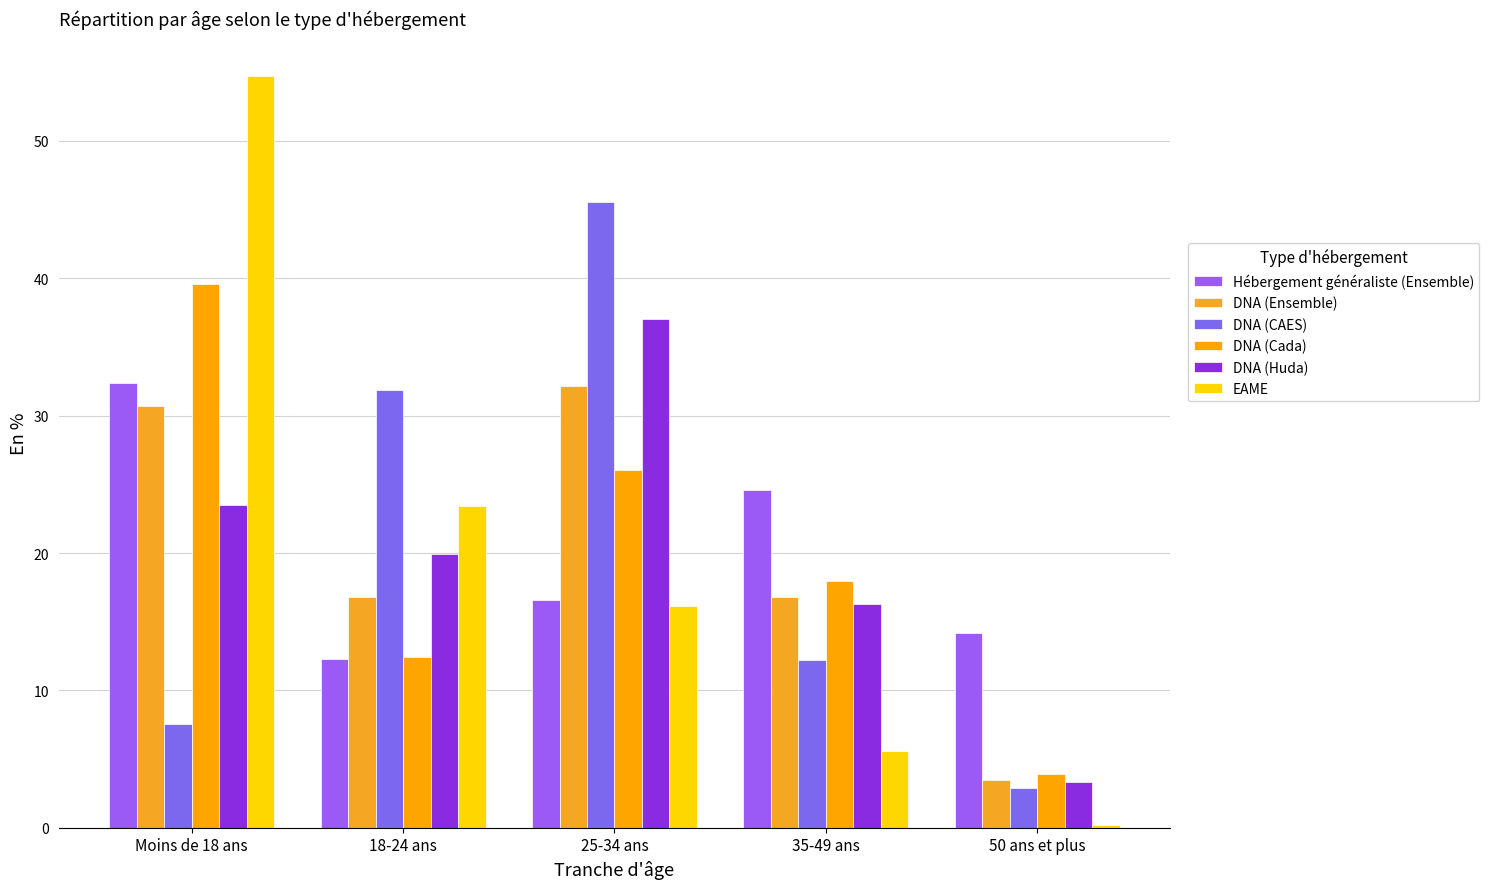

What are all the series names shown in the legend?

Hébergement généraliste (Ensemble), DNA (Ensemble), DNA (CAES), DNA (Cada), DNA (Huda), EAME